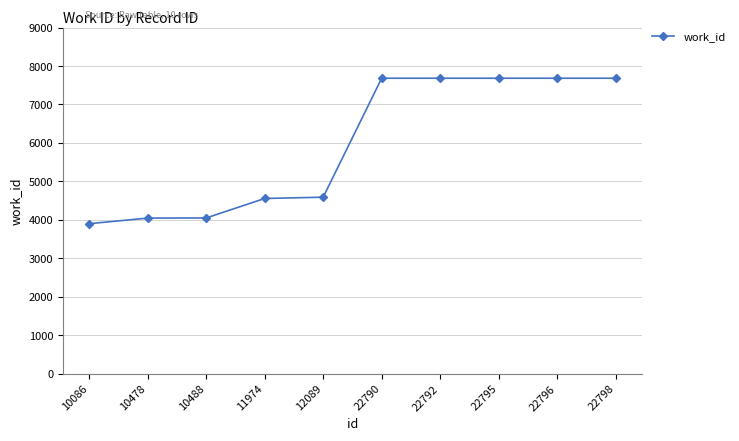

The value at 10488 is 4049. True or false?

True